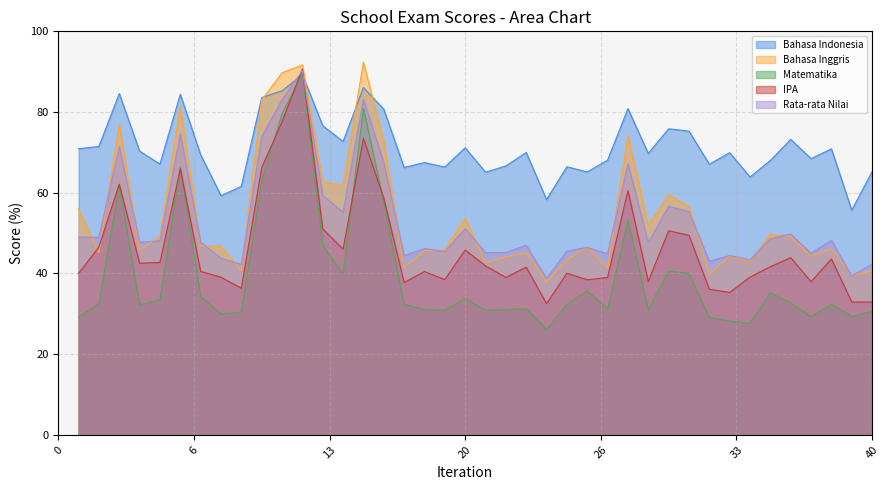

Is the value of Bahasa Inggris at 1 greater than the value of Bahasa Indonesia at 21?

No